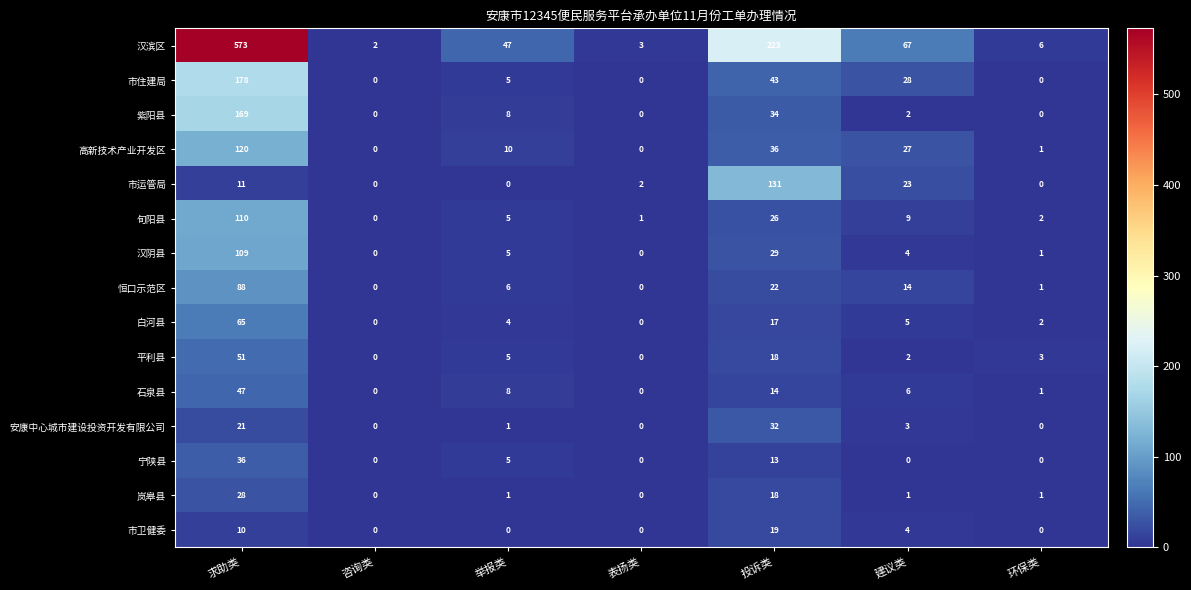

Between 投诉类 and 建议类, which series saw the biggest shift?

汉滨区